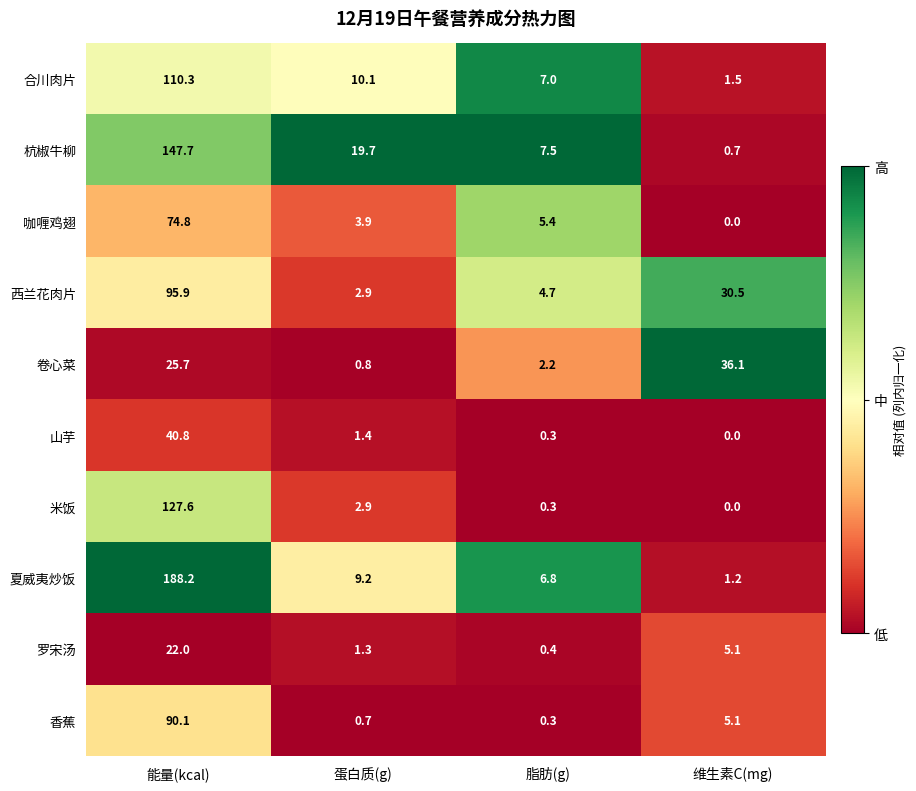

Which series changed the most between 脂肪(g) and 维生素C(mg)?

卷心菜